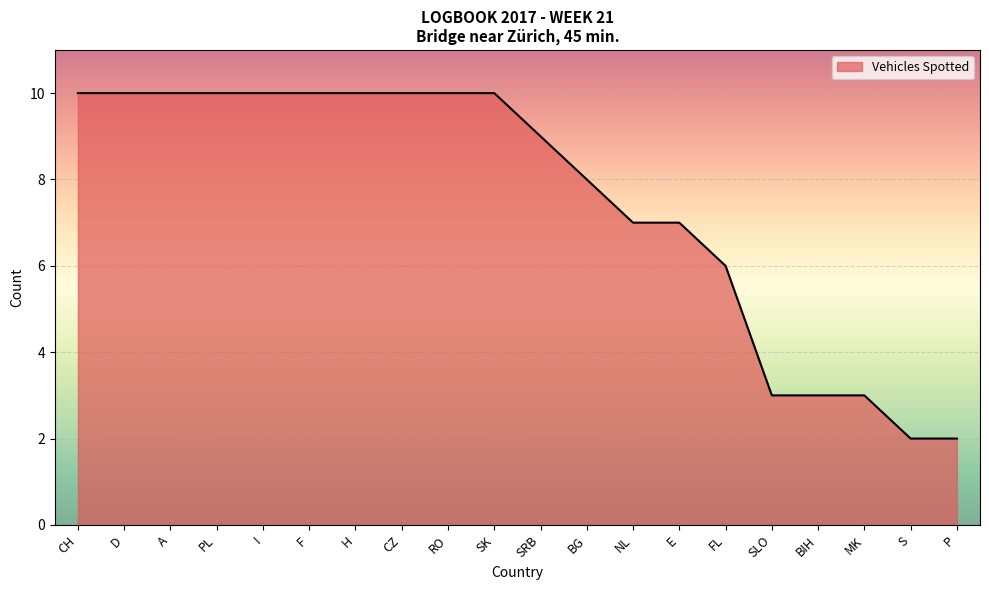

What is the average value?

8